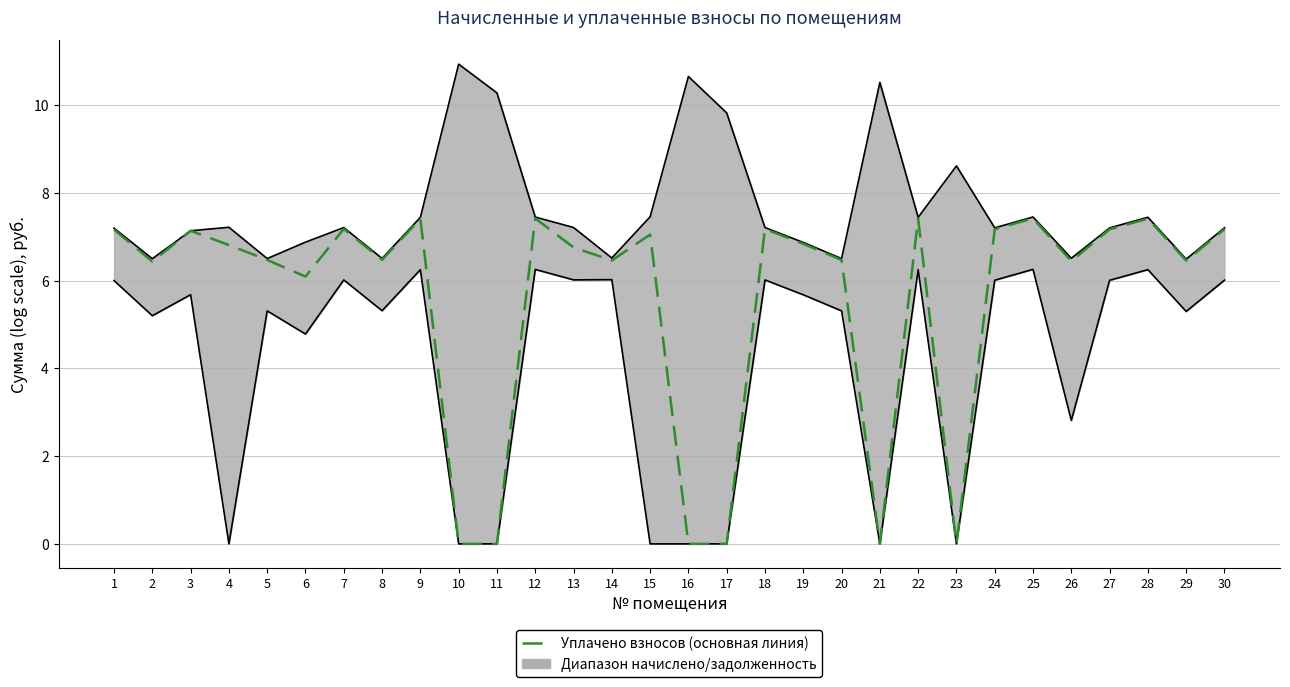

The value at 18 is 11.2. True or false?

False